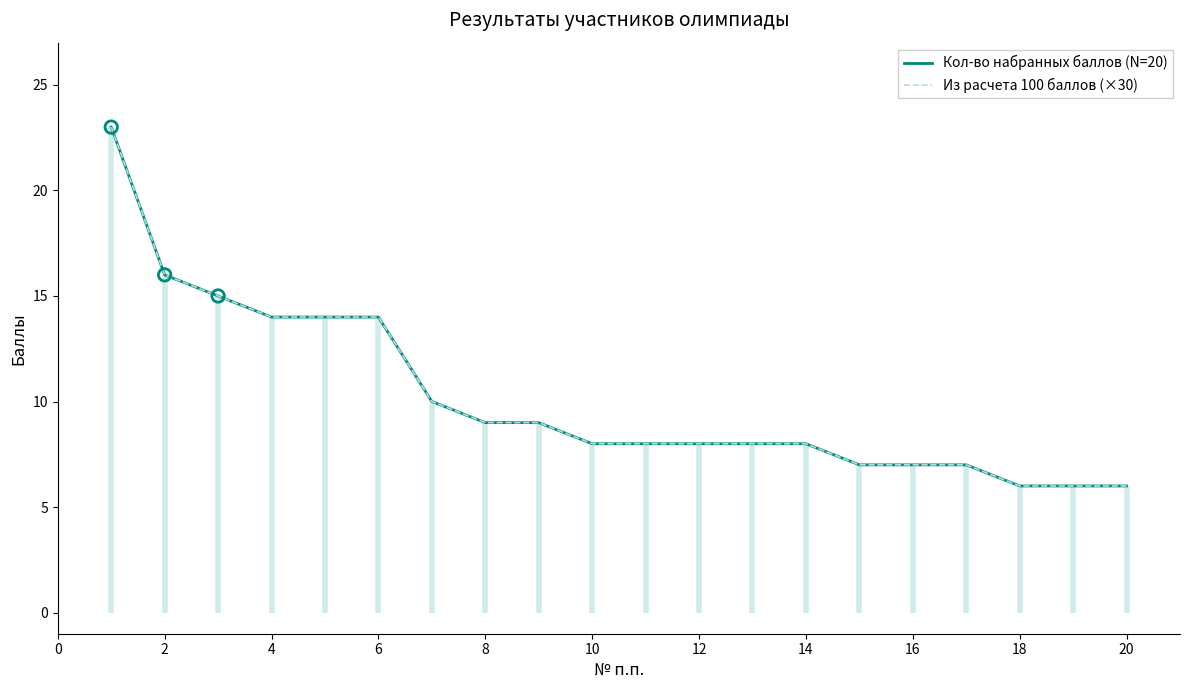

Which series has the largest Y range (max minus min)?

Кол-во набранных баллов (N=20)